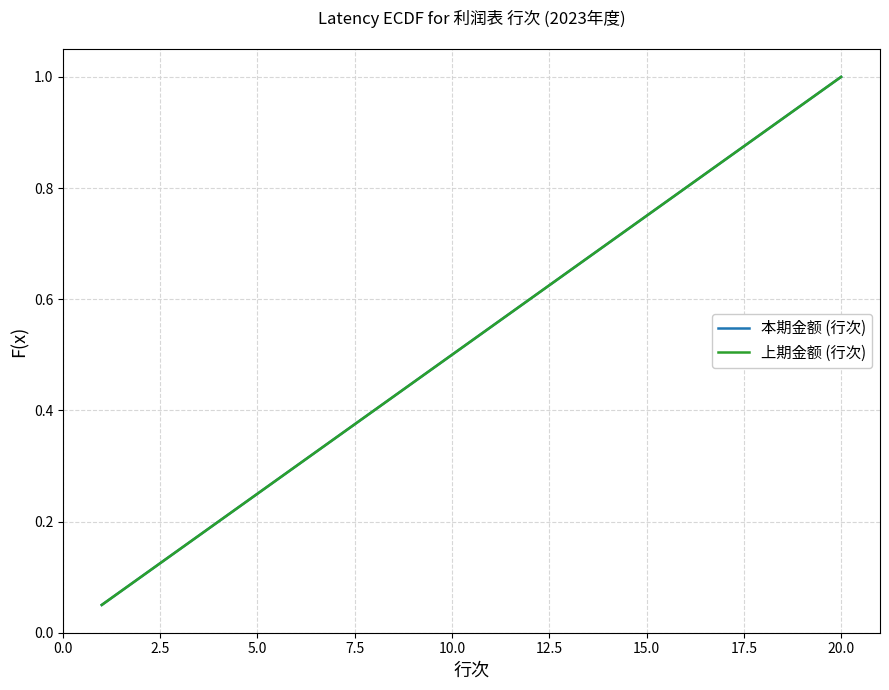

Does the chart display data point markers on the line(s)?

No